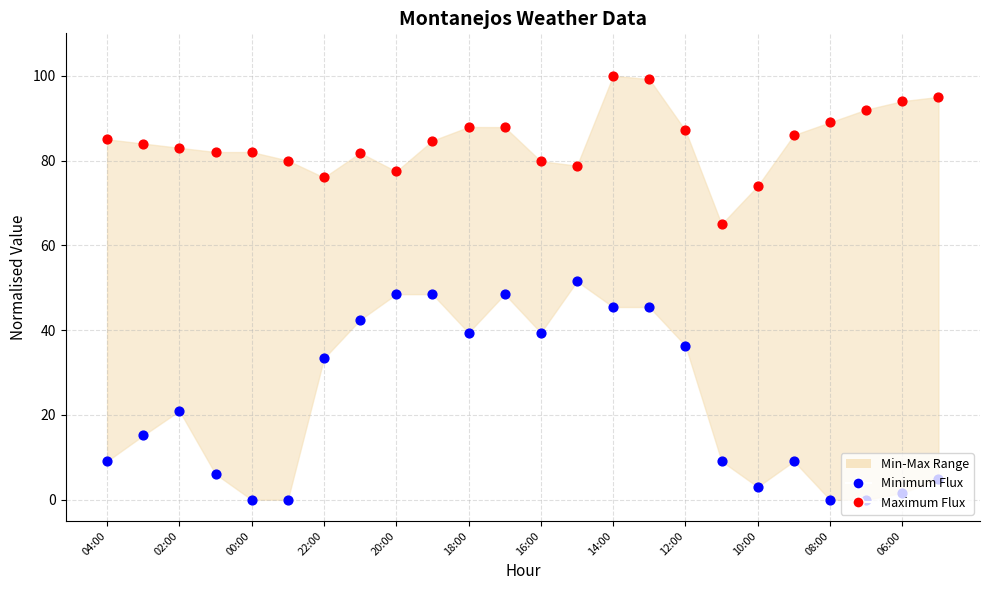

Which series reaches the maximum Y coordinate?

Maximum Flux